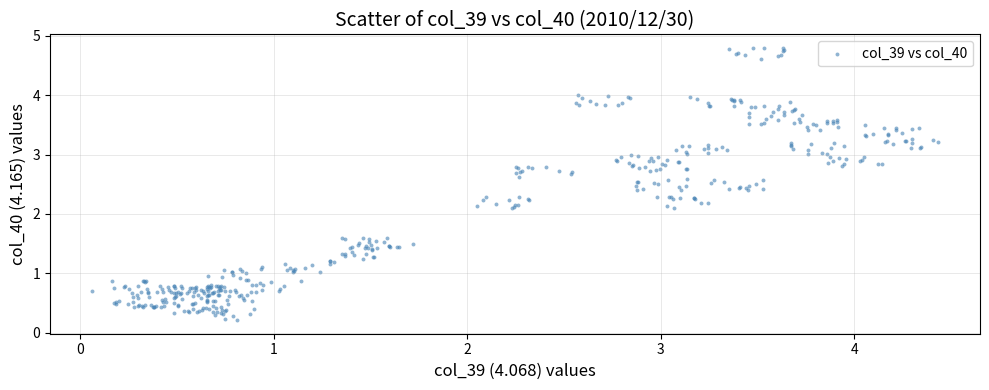

What is the range of X values (max minus min)?

4.4